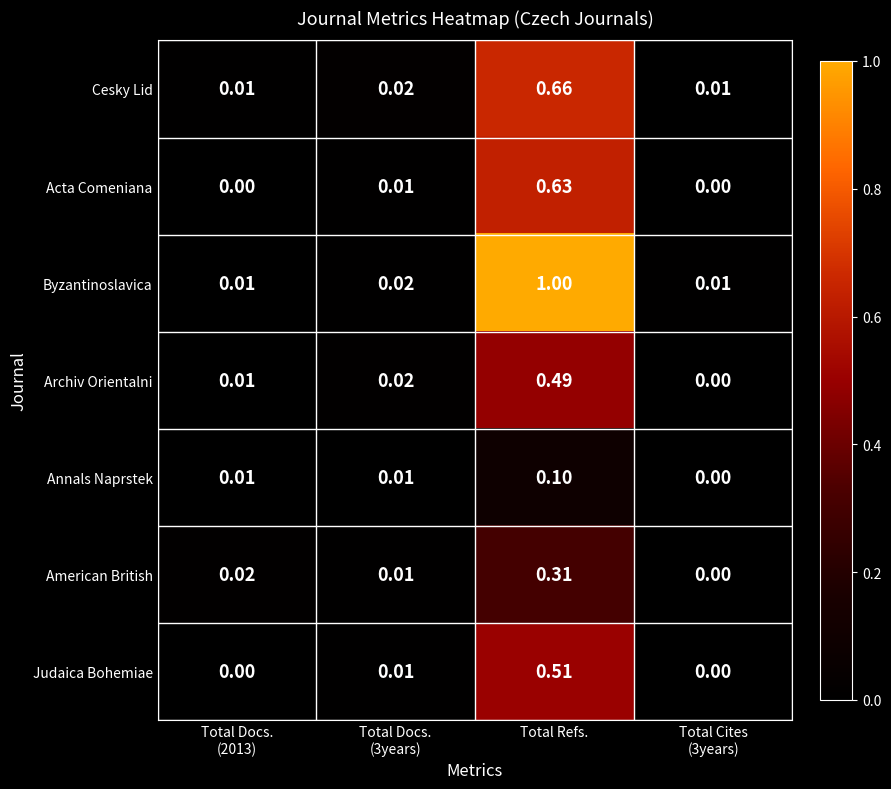

List the series in order of their peak value, highest first.

Byzantinoslavica, Cesky Lid, Acta Comeniana, Judaica Bohemiae, Archiv Orientalni, American British, Annals Naprstek